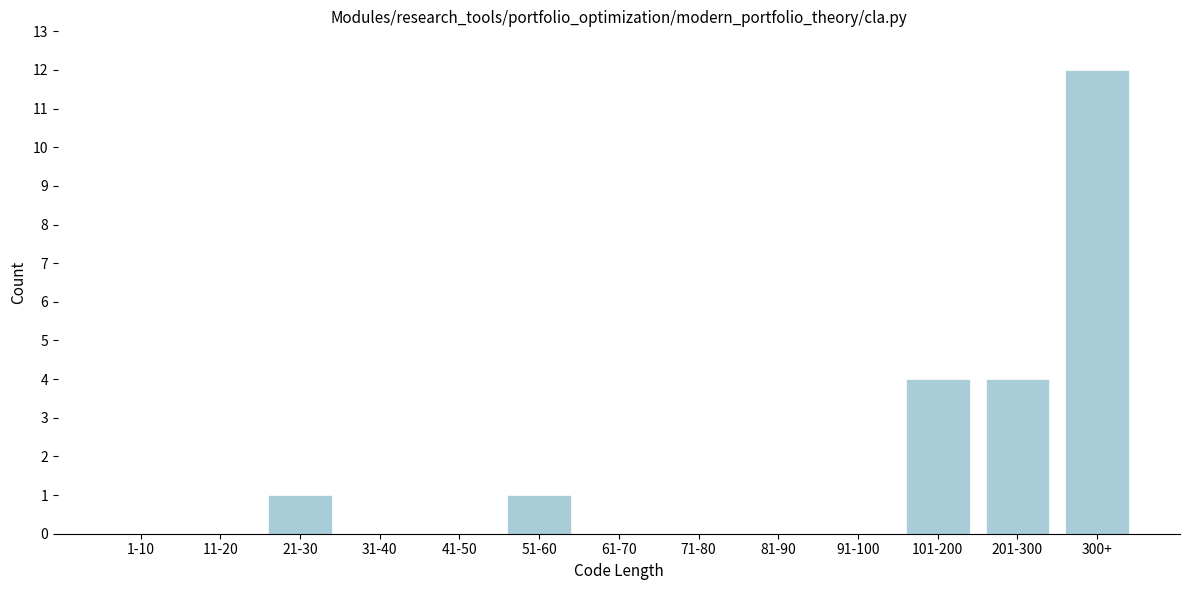

Reading right to left, what are all the values shown in this chart?

300+=12	201-300=4	101-200=4	91-100=0	81-90=0	71-80=0	61-70=0	51-60=1	41-50=0	31-40=0	21-30=1	11-20=0	1-10=0